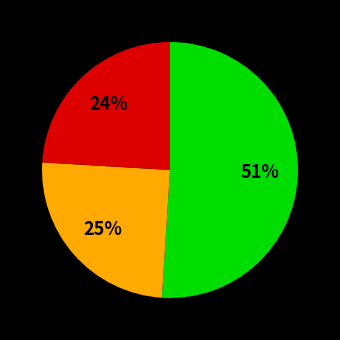

Is there a majority slice in this chart?

Yes